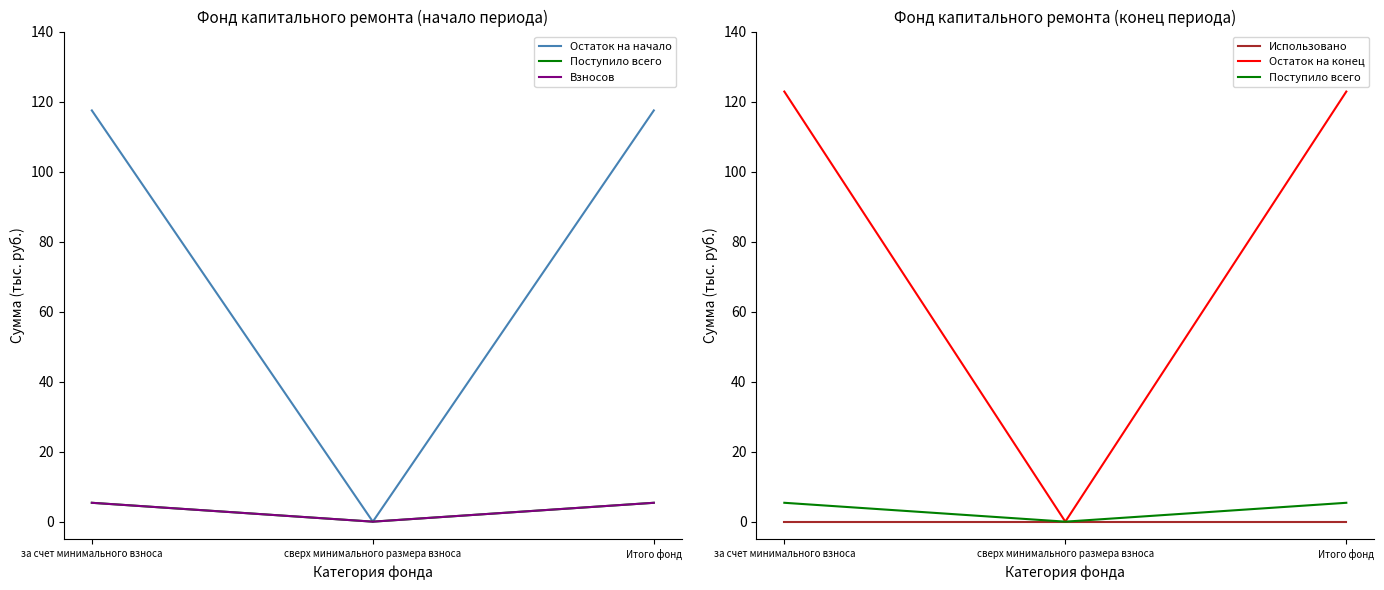

Between за счет минимального взноса and сверх минимального размера взноса, which series saw the biggest shift?

Остаток на конец